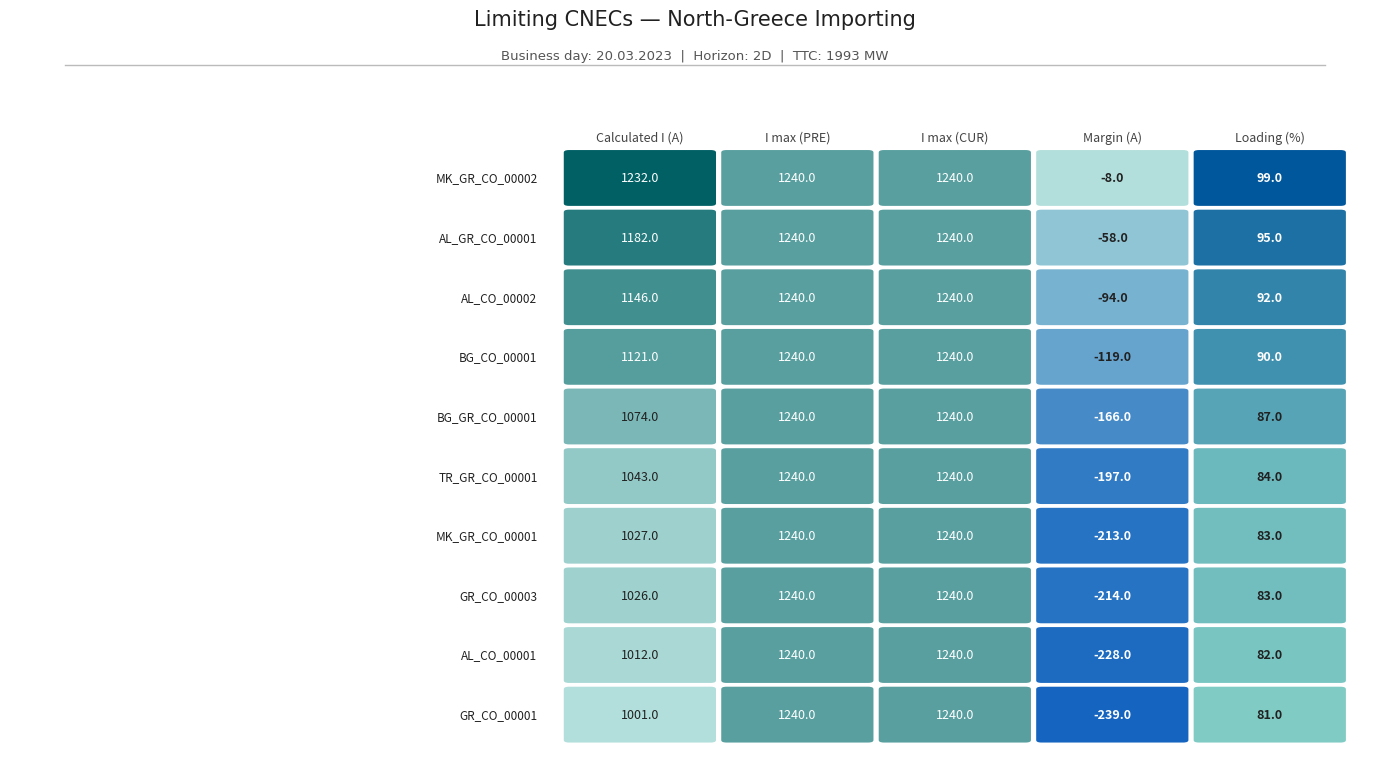

What is the minimum value for MK_GR_CO_00001?

-213